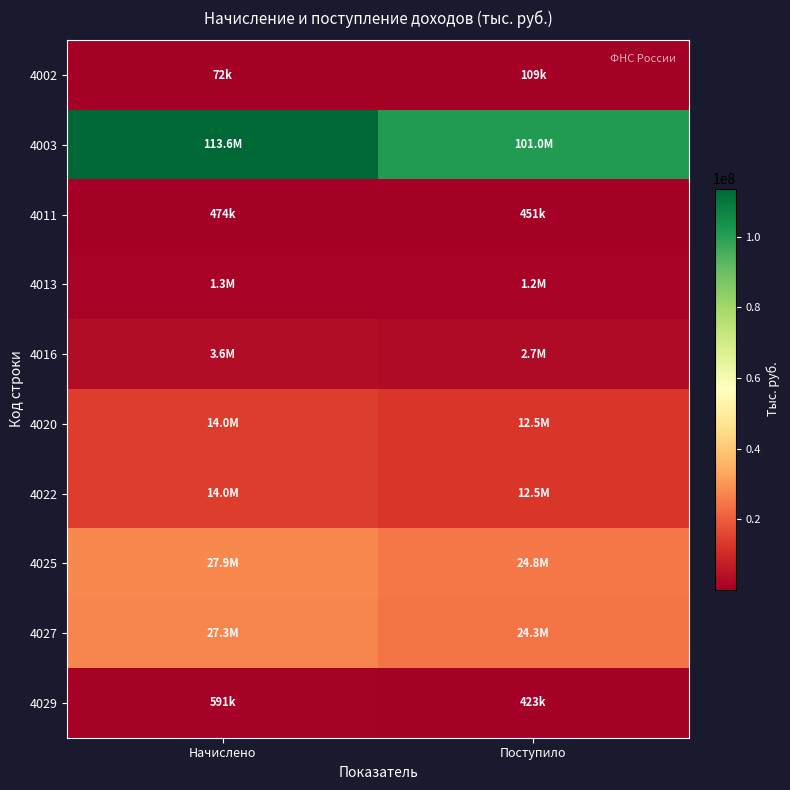

Reading left to right, what are all the values shown in this chart?

4002: Начислено=72454	Поступило=109193
4003: Начислено=113596194	Поступило=100986492
4011: Начислено=474028	Поступило=450811
4013: Начислено=1299845	Поступило=1206873
4016: Начислено=3602239	Поступило=2735471
4020: Начислено=13967585	Поступило=12547460
4022: Начислено=13952480	Поступило=12548363
4025: Начислено=27926080	Поступило=24754989
4027: Начислено=27302128	Поступило=24292034
4029: Начислено=591359	Поступило=423317